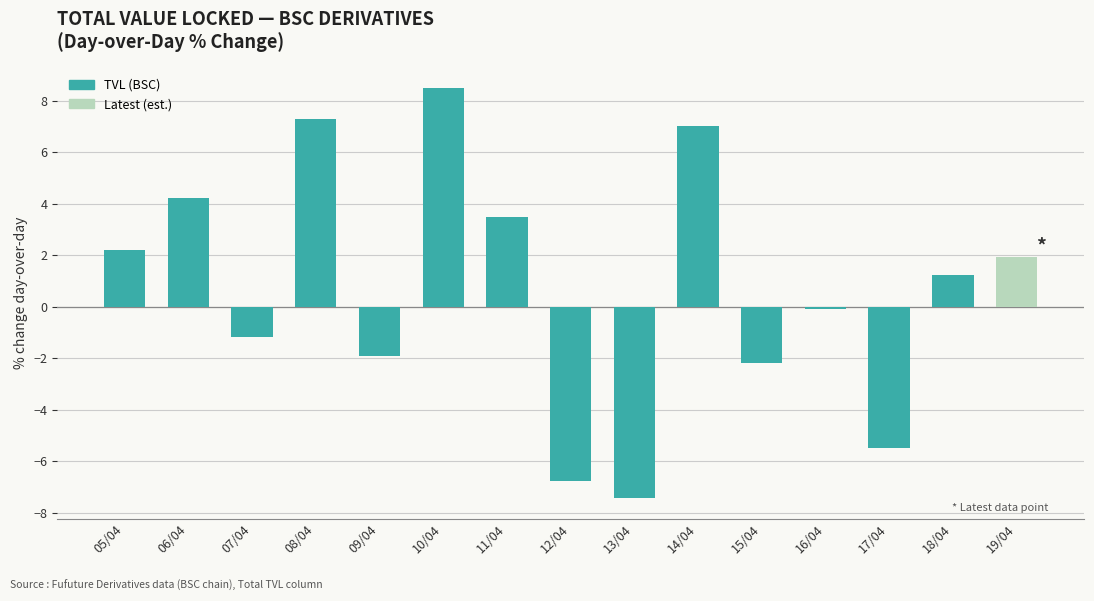

True or false: the data shows 2.1 at 18/04.

False